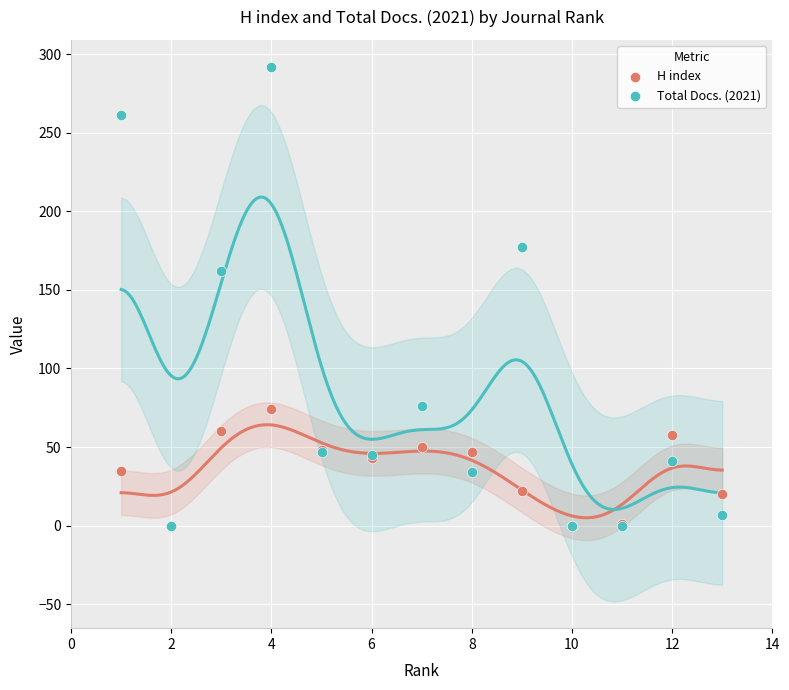

Across all series, what Y value is closest to 146?

162